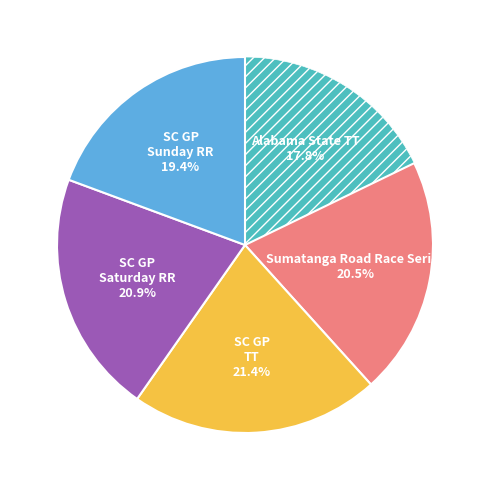

Is there a majority slice in this chart?

No